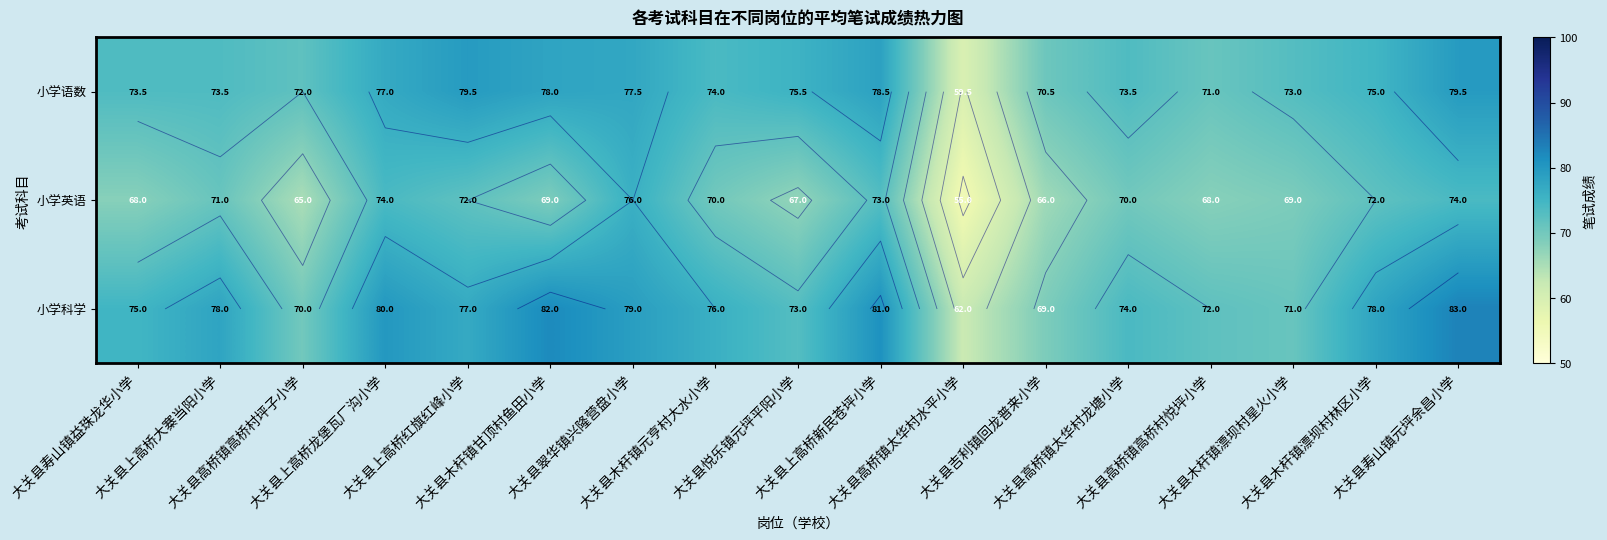

What is the difference between the second highest and minimum values in the 小学英语 series?

19.0